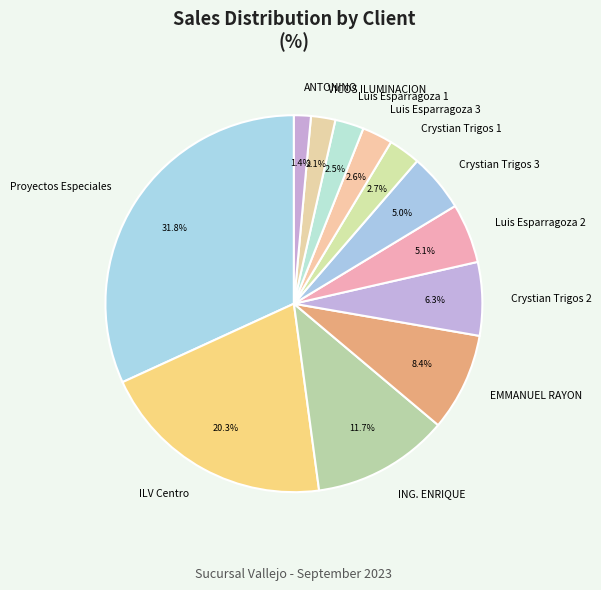

Which category has the smallest portion of the pie?

ANTONINO